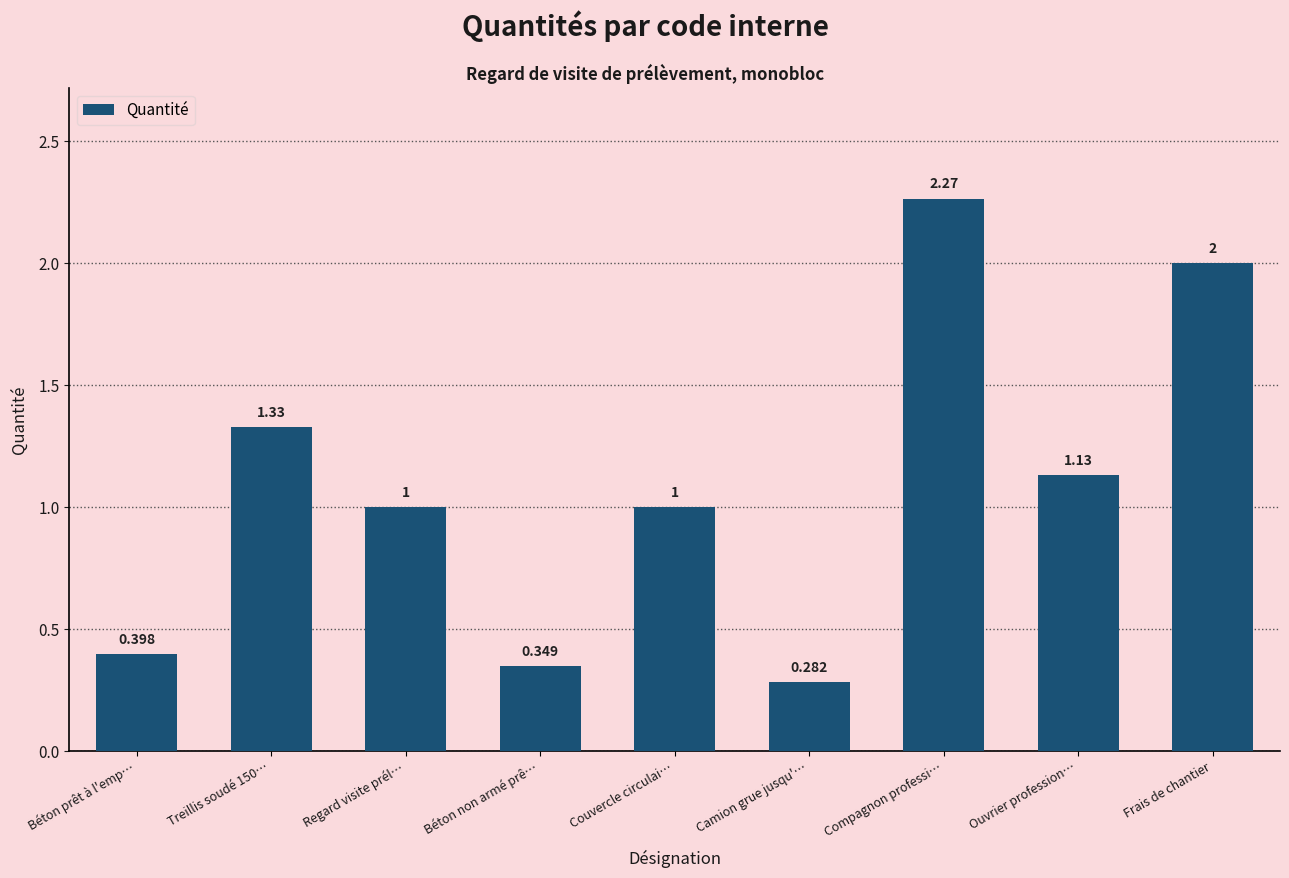

What is the label of the 5th bar from the left?

Couvercle circulai…